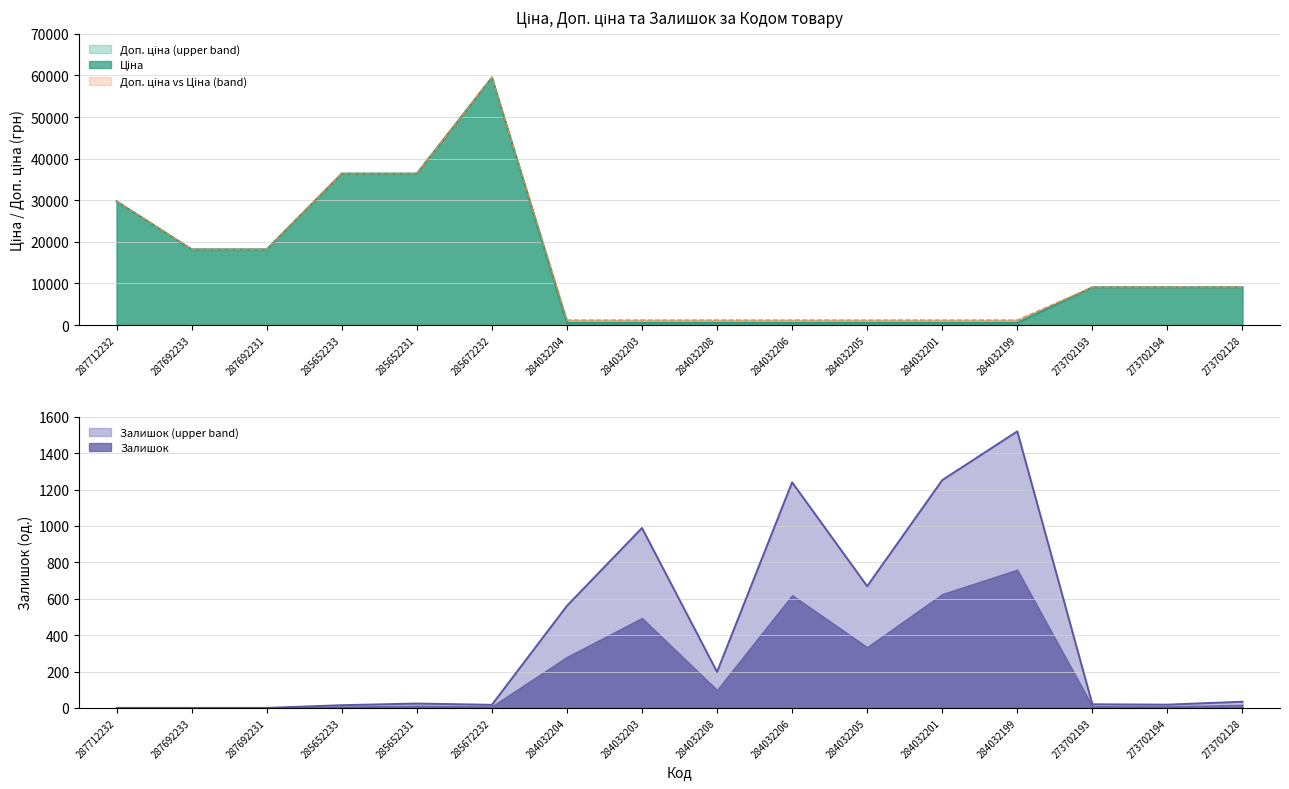

At which label does Залишок (upper band) reach its peak?

284032199